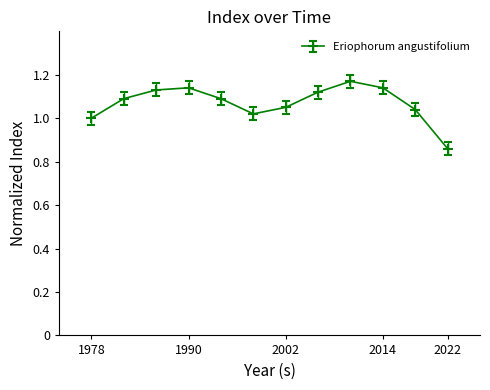

What is the difference between the maximum and minimum values?

0.3